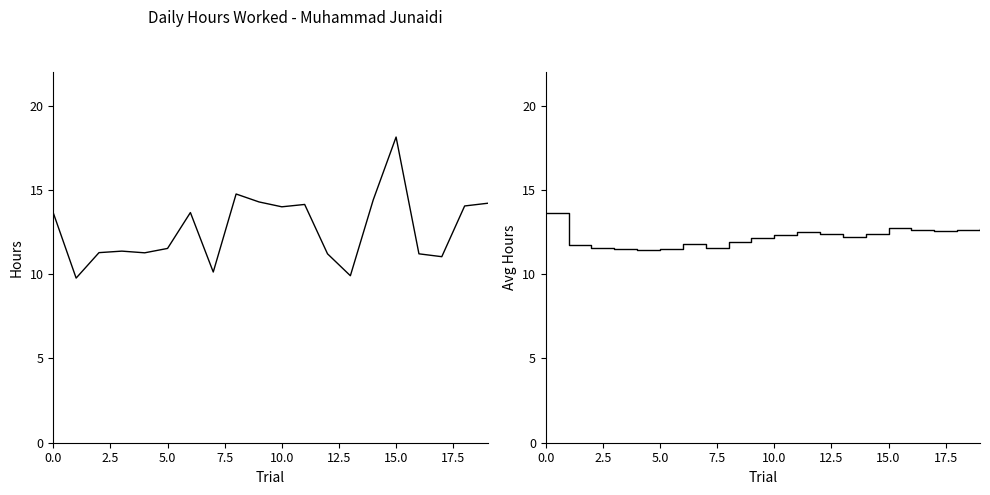

The Cumulative Avg Hours series shows 19.8 at 5.0. True or false?

False